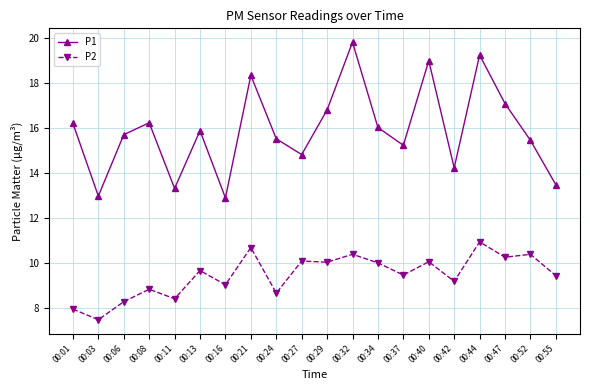

Which series changed the most between 00:32 and 00:40?

P1